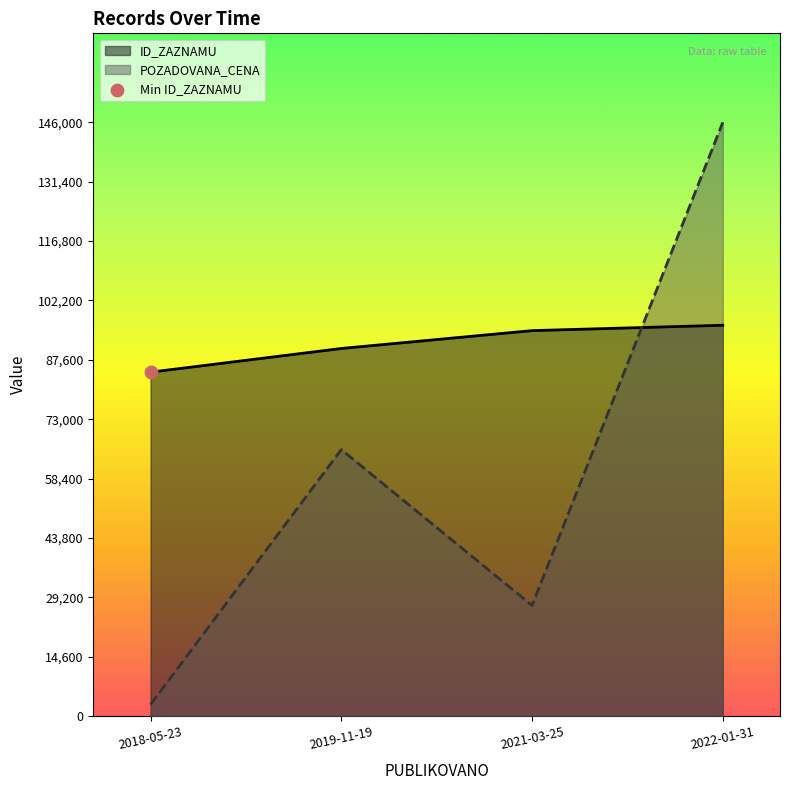

Which series has the largest total across all categories?

ID_ZAZNAMU